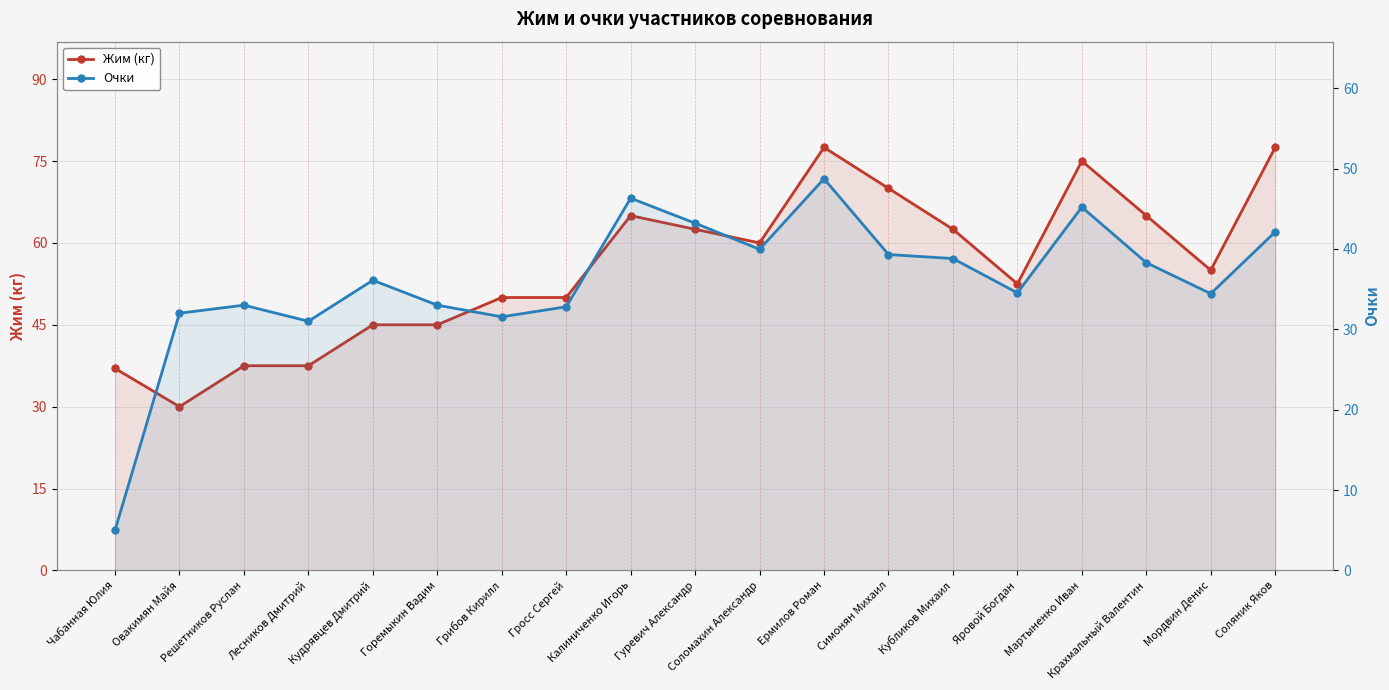

How many interior local peaks does the Очки series have?

5